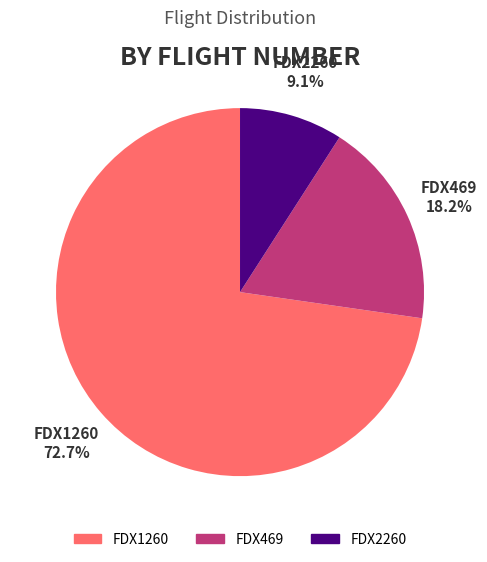

Is it true that FDX1260 is 59% of the pie?

False